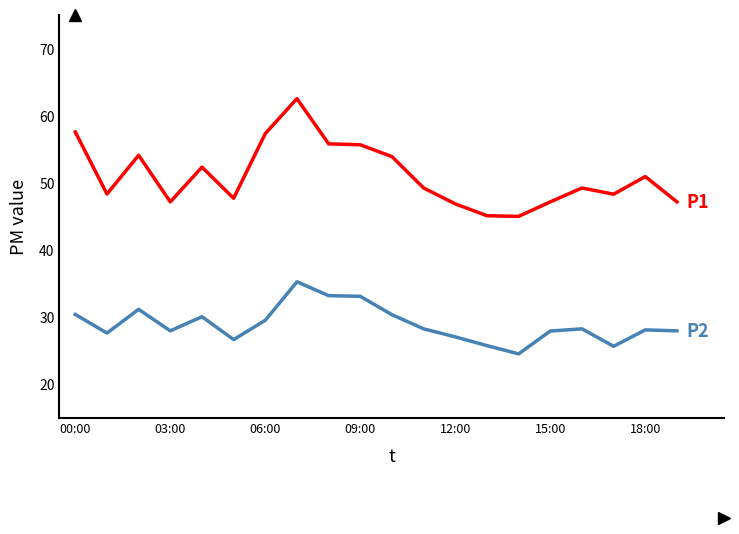

What is the maximum value shown in the chart?

62.5